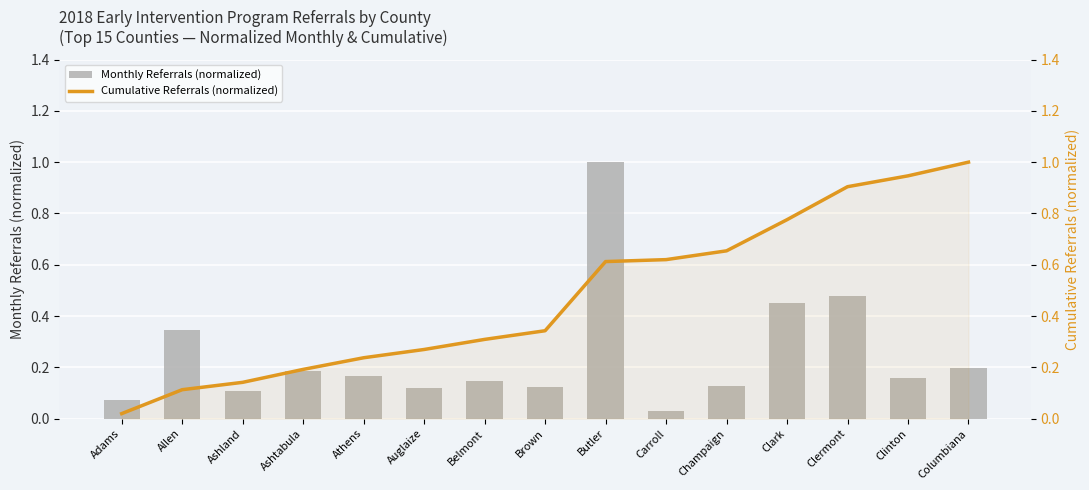

Is the value of Cumulative Referrals (normalized) at Auglaize greater than the value of Monthly Referrals (normalized) at Ashland?

Yes